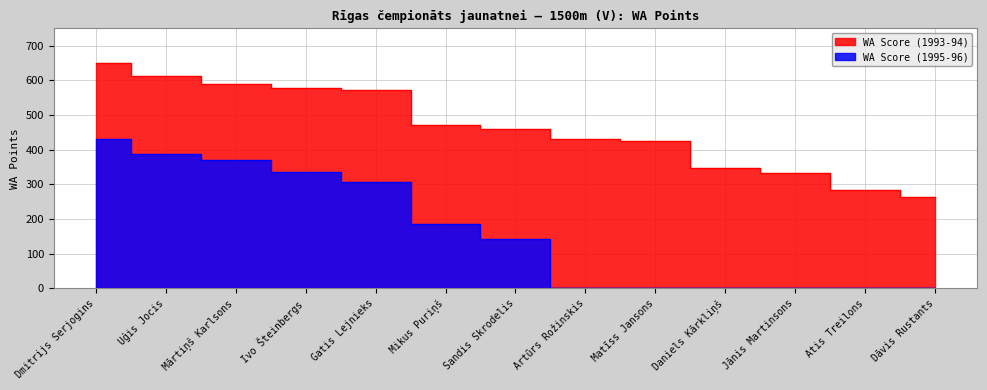

Rank the categories by WA Score (1993-94) value from highest to lowest.

Dmitrijs Serjogins, Uģis Jocis, Mārtiņš Karlsons, Ivo Šteinbergs, Gatis Lejnieks, Mikus Puriņš, Sandis Skrodelis, Artūrs Rožinskis, Matīss Jansons, Daniels Kārkliņš, Jānis Martinsons, Atis Treilons, Dāvis Rustants